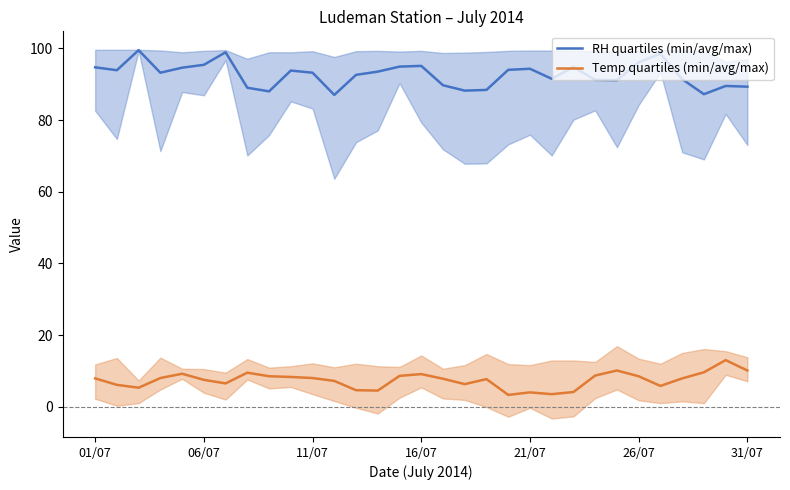

What position from the left is 12?

13